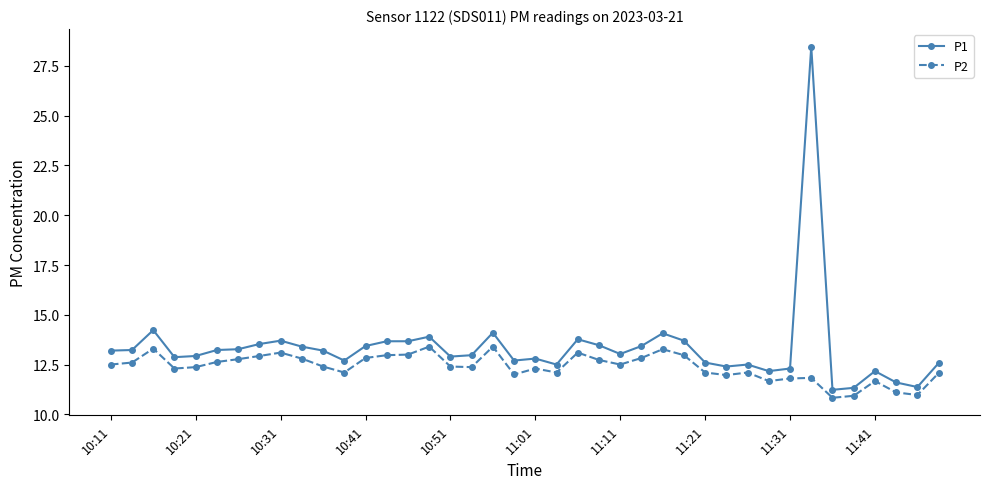

Count the number of data series in this chart.

2